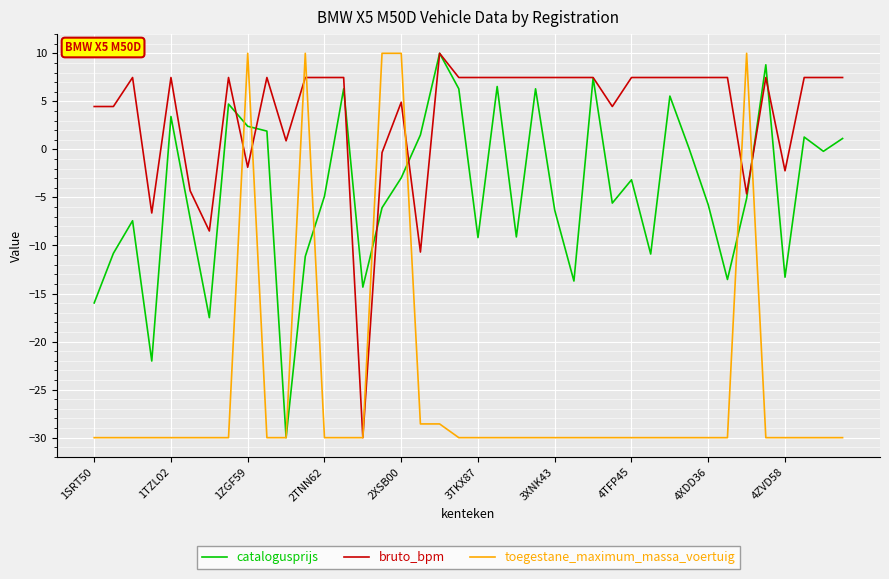

Which series has the largest total across all categories?

bruto_bpm